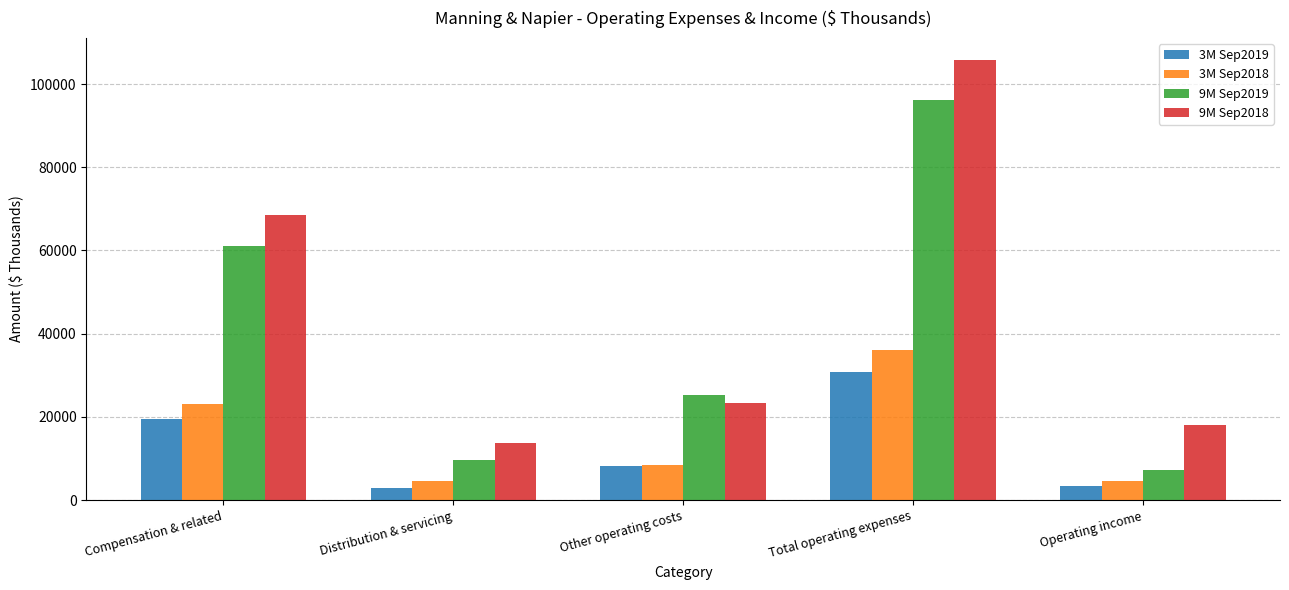

Rank the categories by 9M Sep2019 value from highest to lowest.

Total operating expenses, Compensation & related, Other operating costs, Distribution & servicing, Operating income